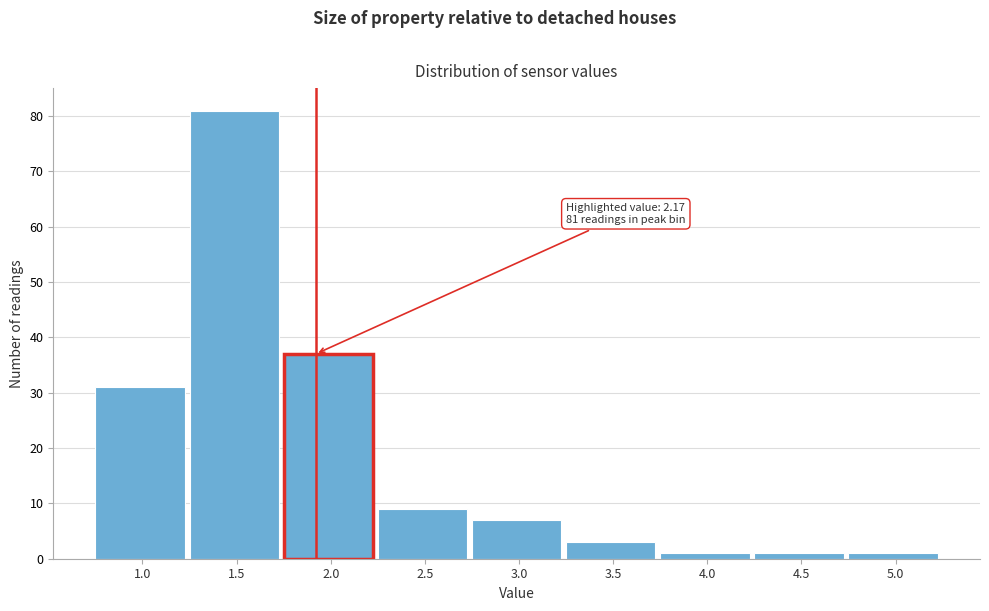

Reading left to right, transcribe all the data shown in this chart.

31	81	37	9	7	3	1	1	1